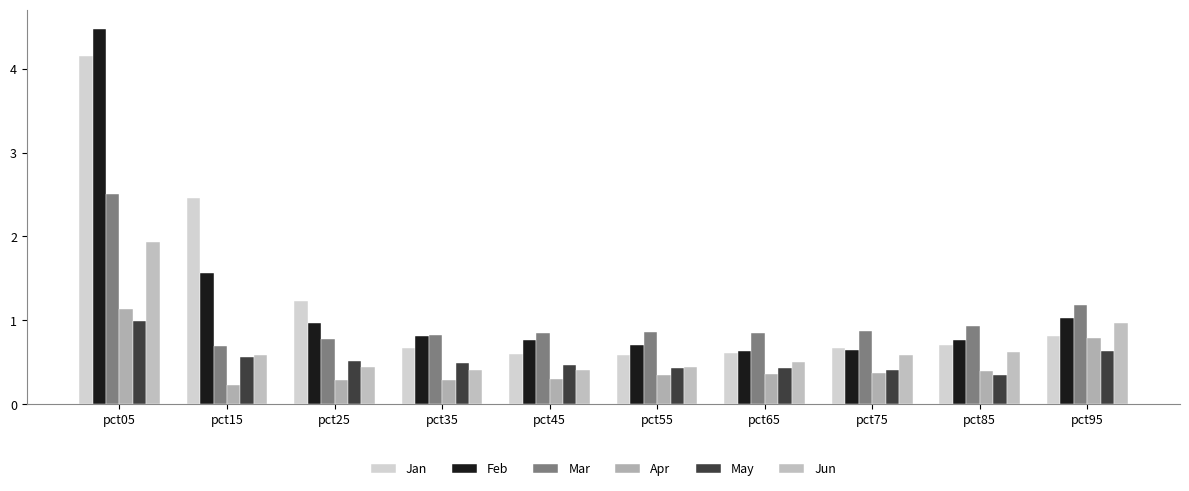

True or false: Apr has a value of 0.3 at pct25.

True